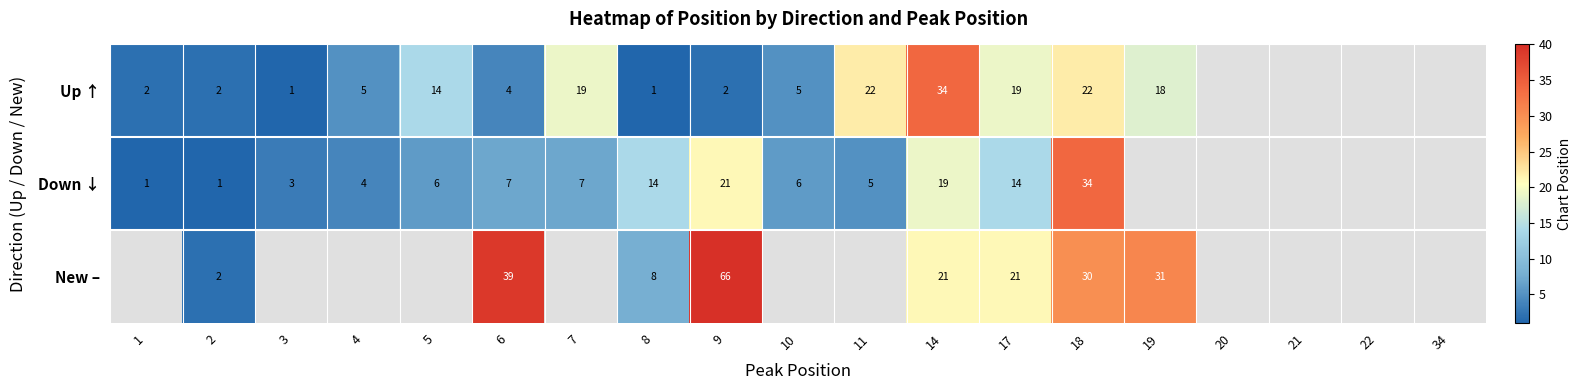

The value of Up ↑ at 18 is 22. True or false?

True